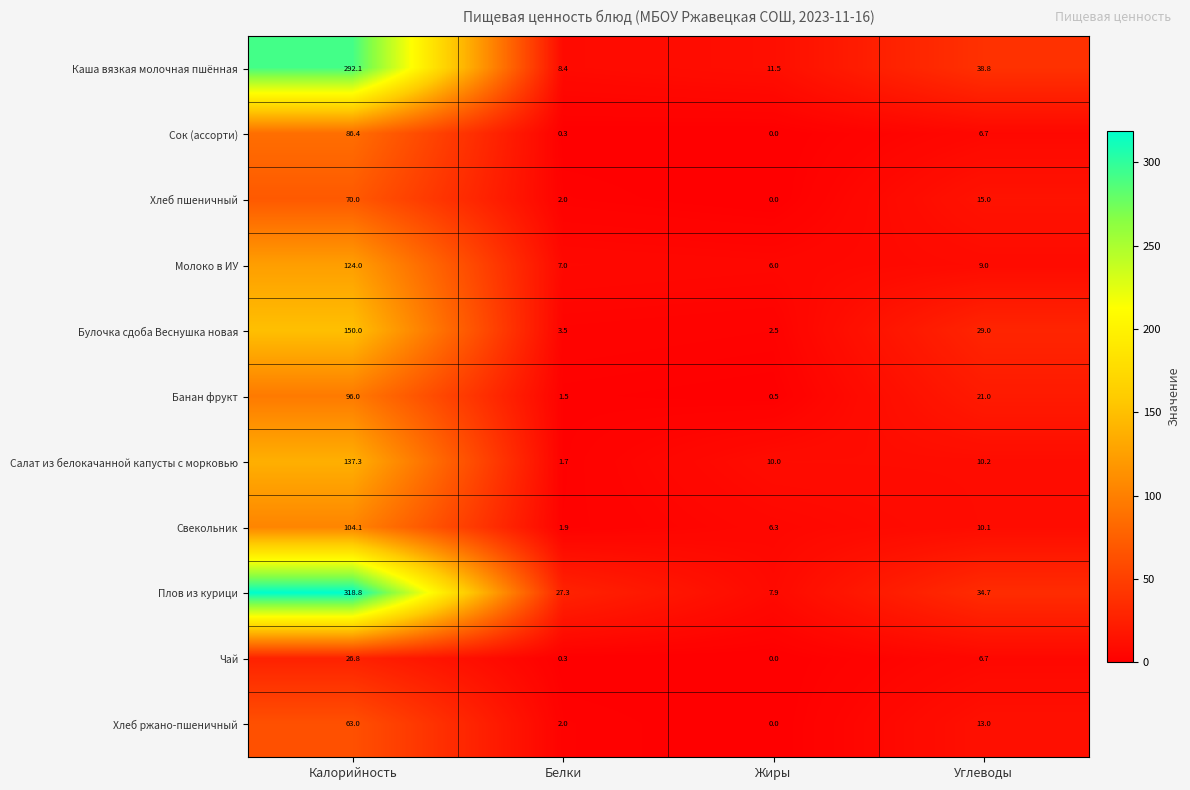

What is the difference between the highest and lowest values at Углеводы?

32.1